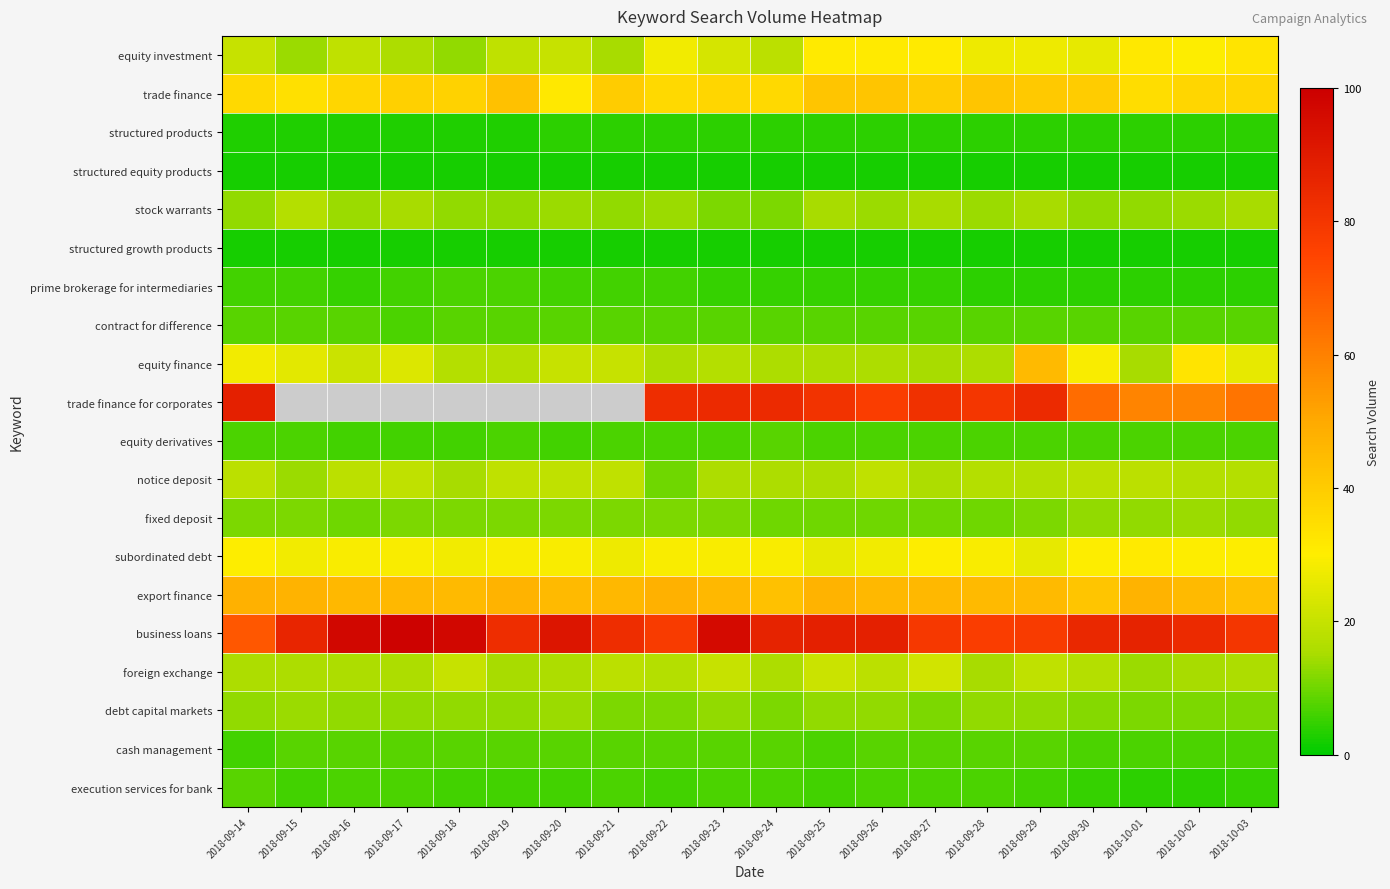

What is the sum of all subordinated debt values?

576.0